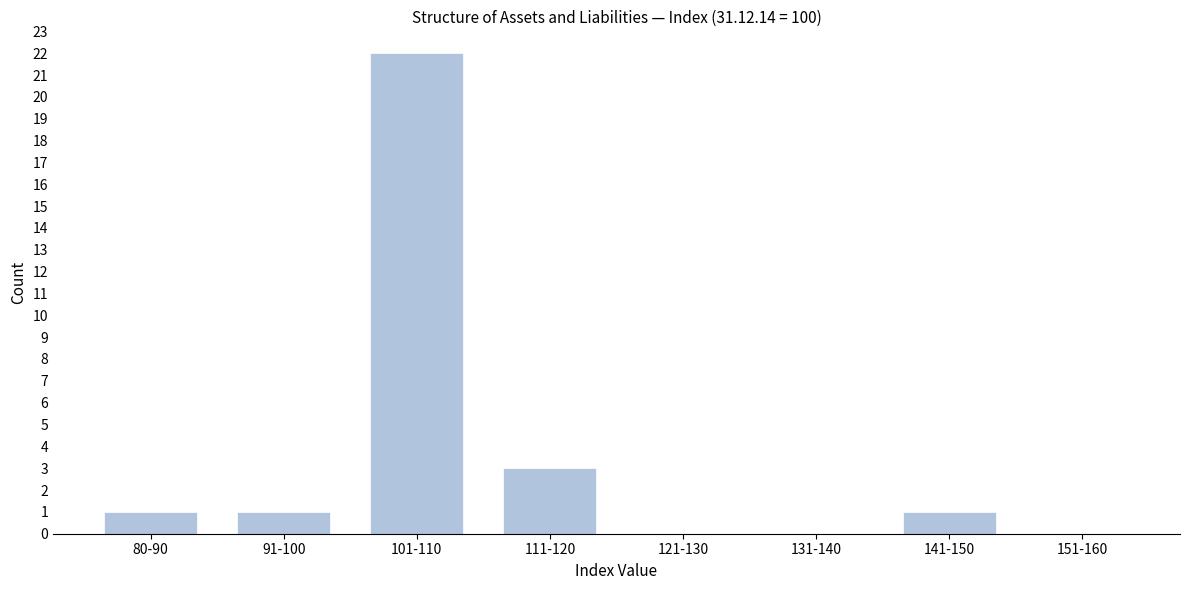

Reading left to right, list all the values displayed in this chart.

80-90=1	91-100=1	101-110=22	111-120=3	121-130=0	131-140=0	141-150=1	151-160=0